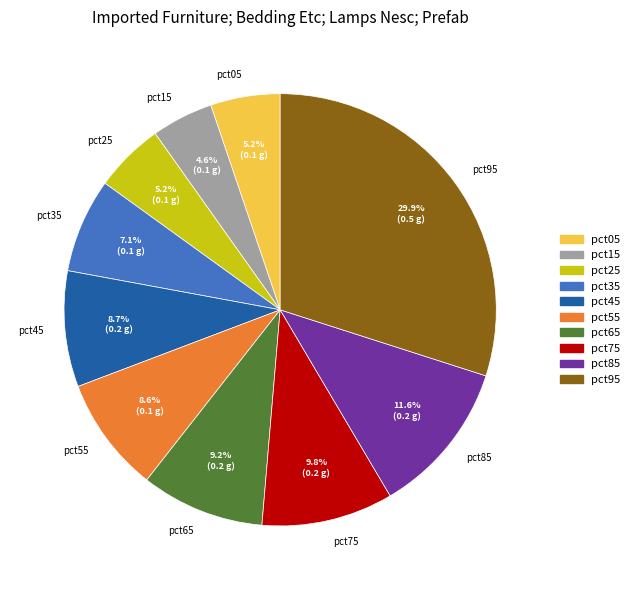

The pct05 slice represents 20% of the pie. True or false?

False